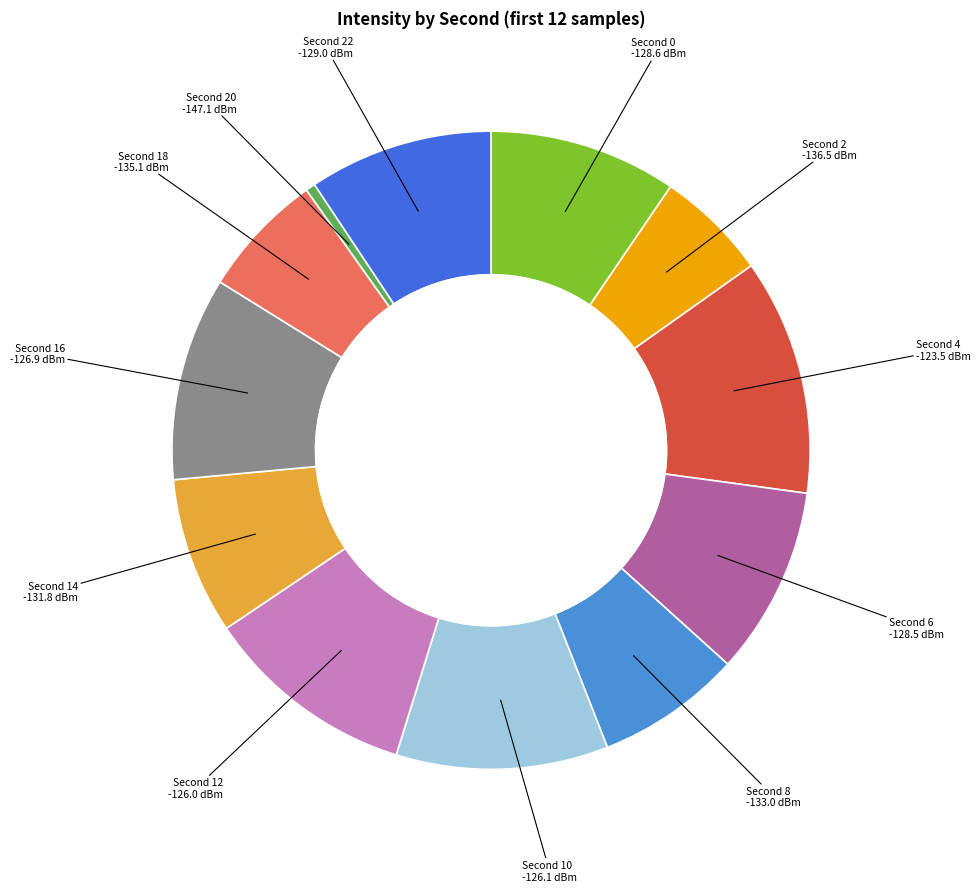

Is there any slice that represents more than half of the pie?

No